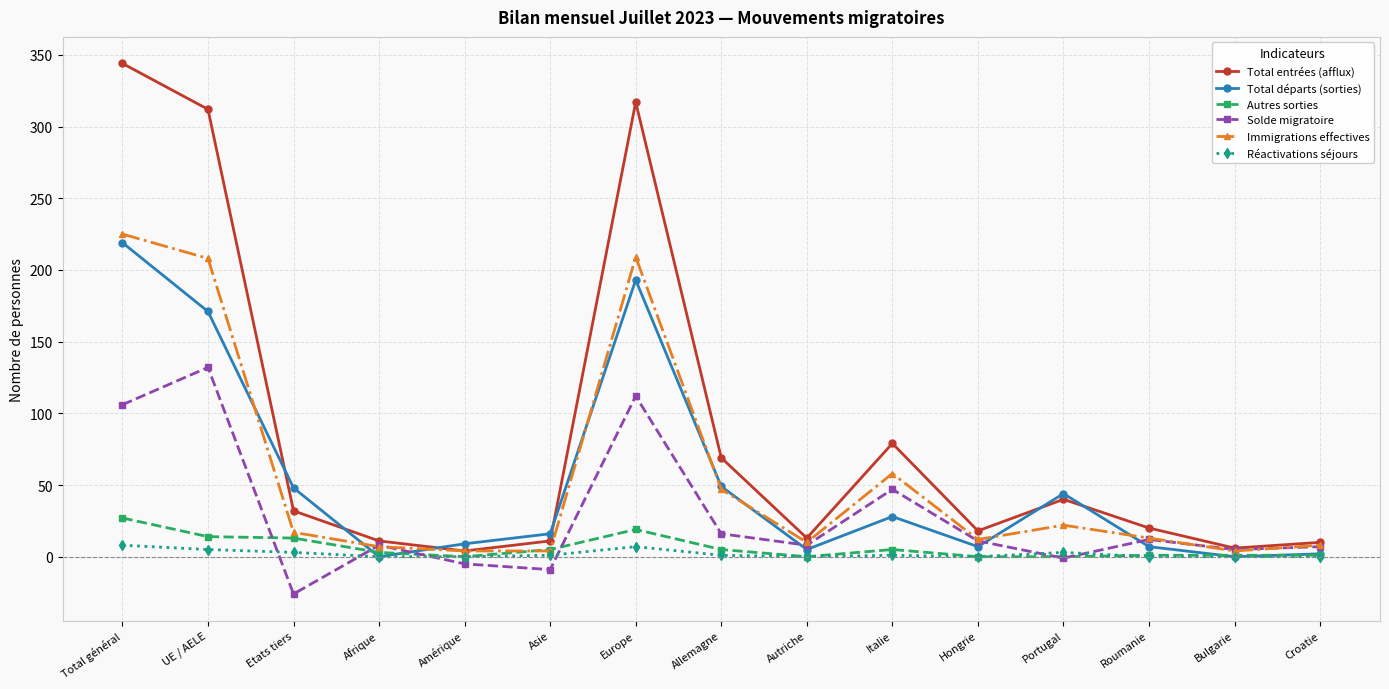

Which series has the largest total across all categories?

Total entrées (afflux)